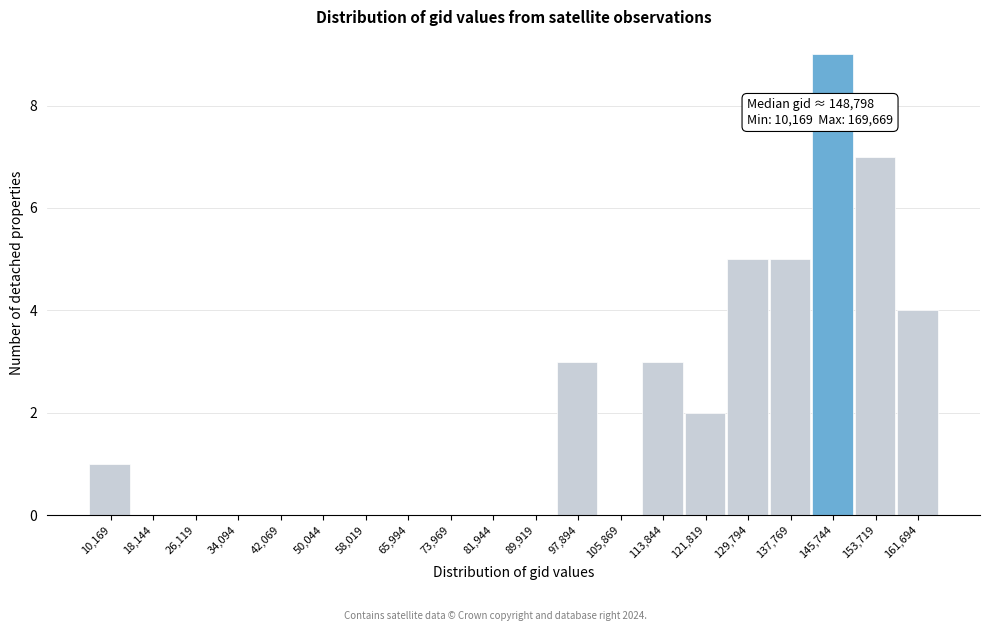

Reading left to right, transcribe all the data shown in this chart.

10,169=1	18,144=0	26,119=0	34,094=0	42,069=0	50,044=0	58,019=0	65,994=0	73,969=0	81,944=0	89,919=0	97,894=3	105,869=0	113,844=3	121,819=2	129,794=5	137,769=5	145,744=9	153,719=7	161,694=4